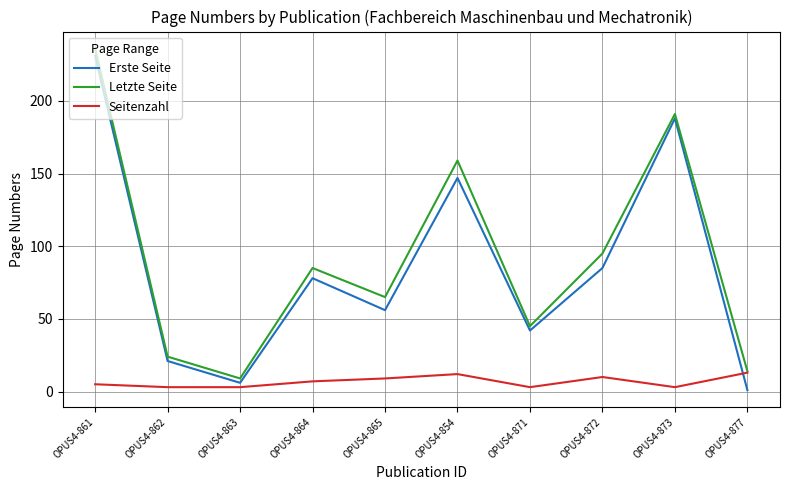

True or false: Erste Seite and Seitenzahl cross at least once.

True